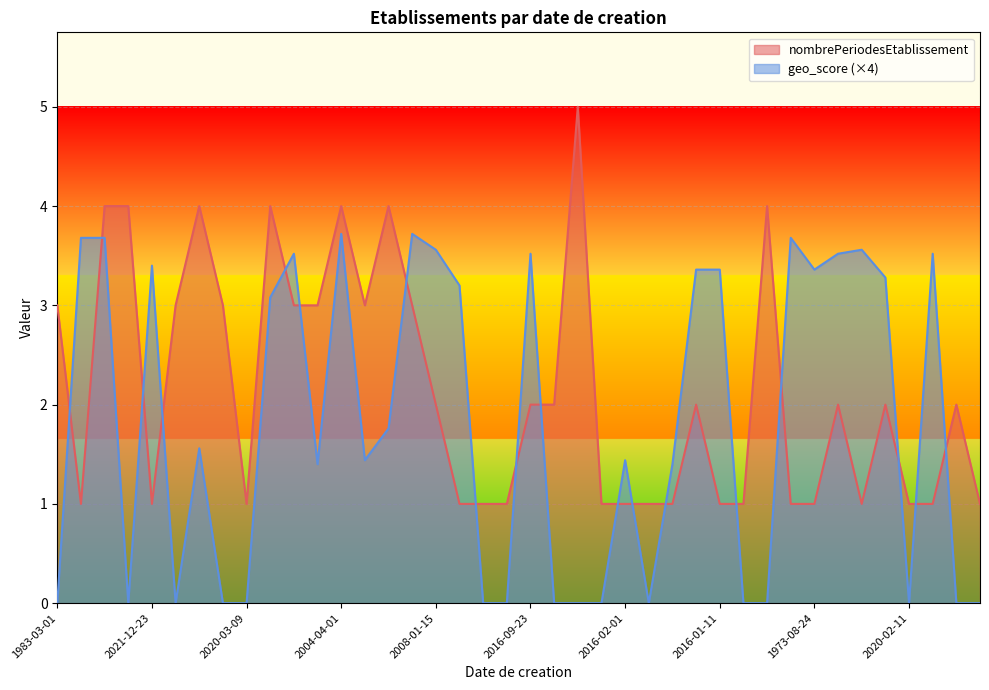

Rank the series by their maximum value, from lowest to highest.

geo_score (×4), nombrePeriodesEtablissement